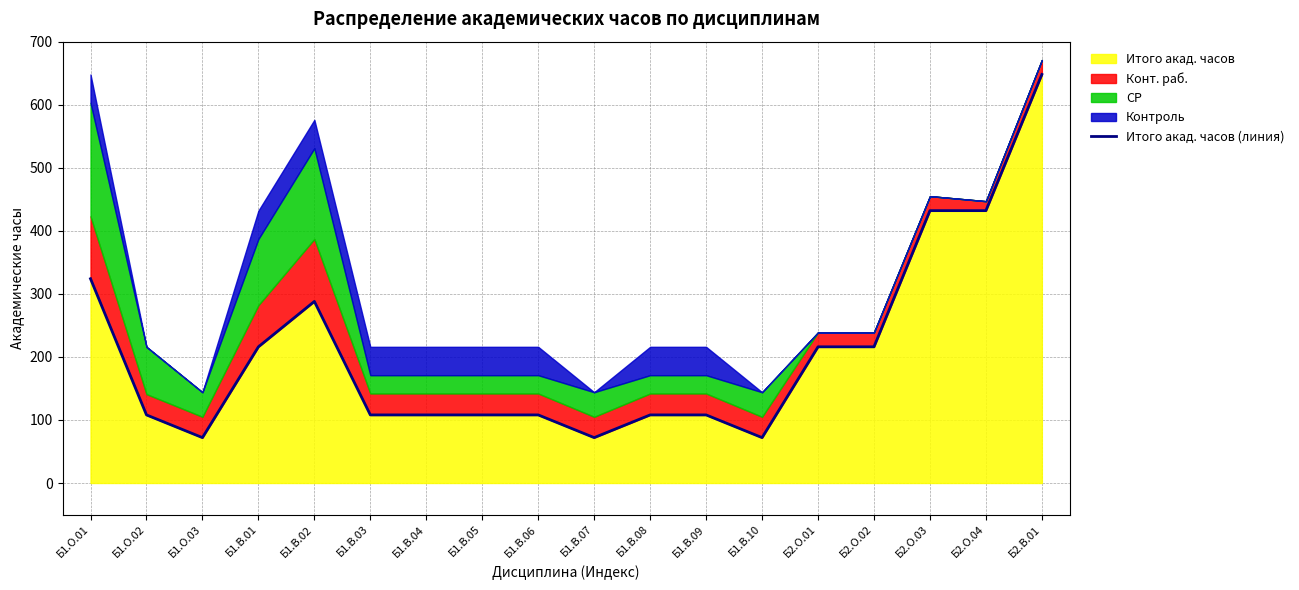

True or false: there are more than 0 points higher than both neighbors.

True